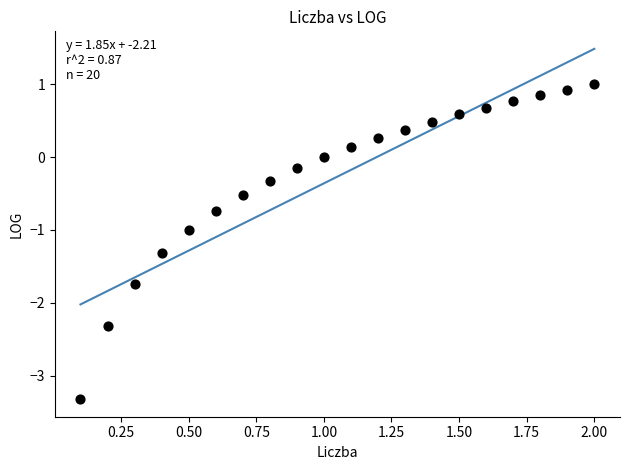

What is the range of Y values (max minus min)?

4.3